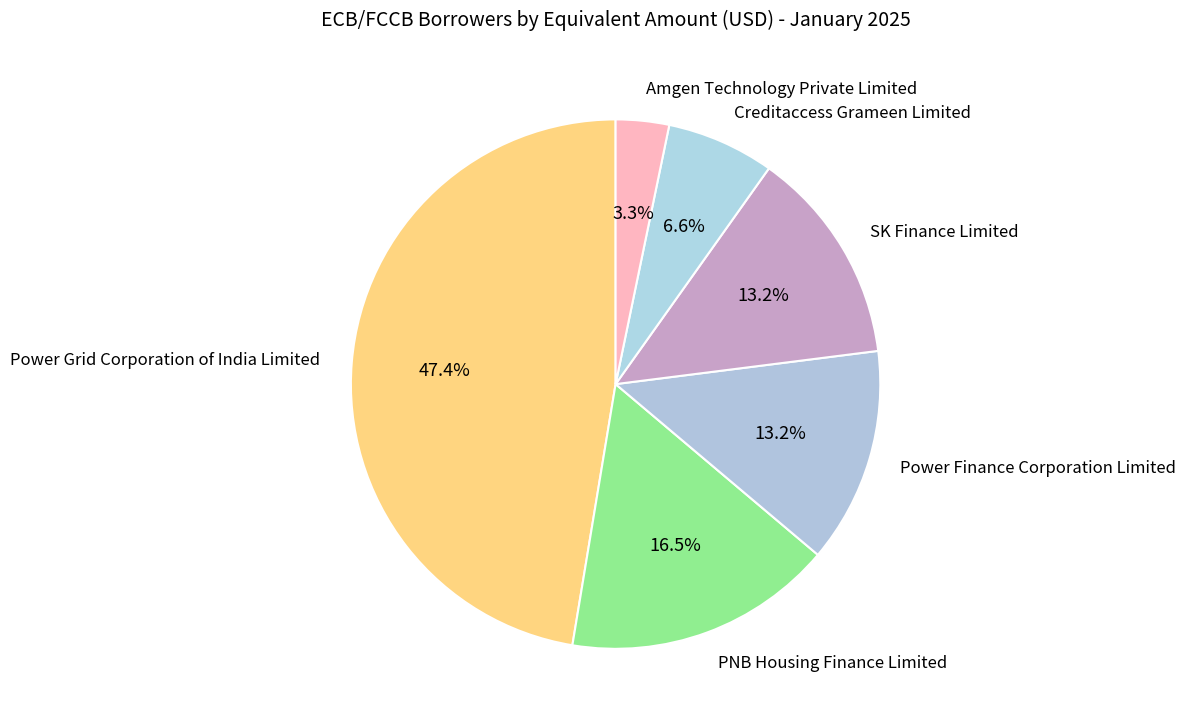

Approximately how many times larger is the value at SK Finance Limited compared to Power Grid Corporation of India Limited?

0.3